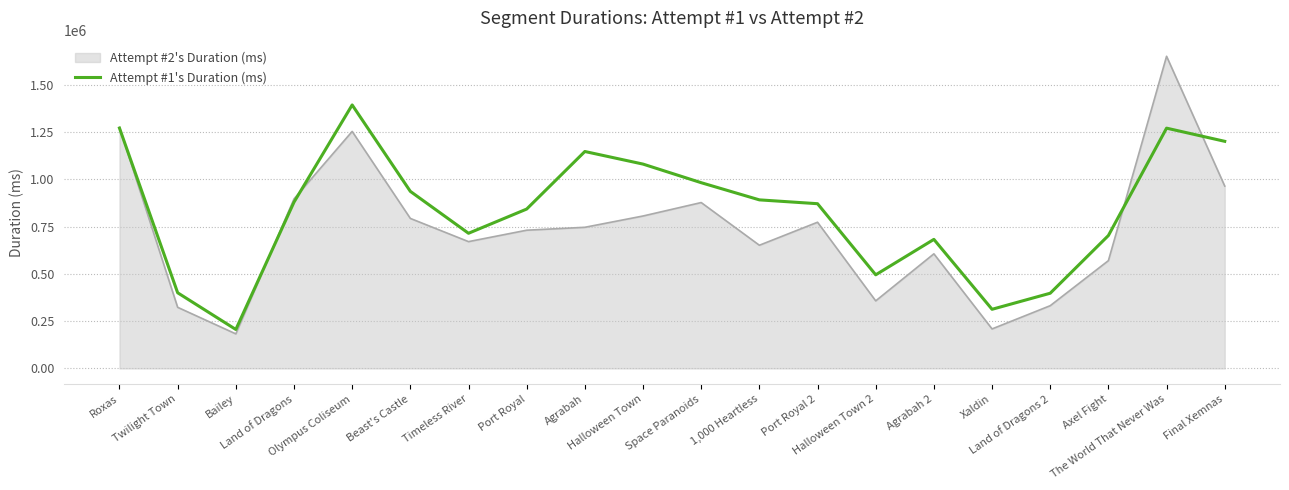

Reading left to right, list all the values displayed in this chart.

1271277	400386	206230	879652	1393746	936710	715040	843137	1147544	1080938	982560	891750	871436	495348	682753	312984	397985	703105	1271015	1201368